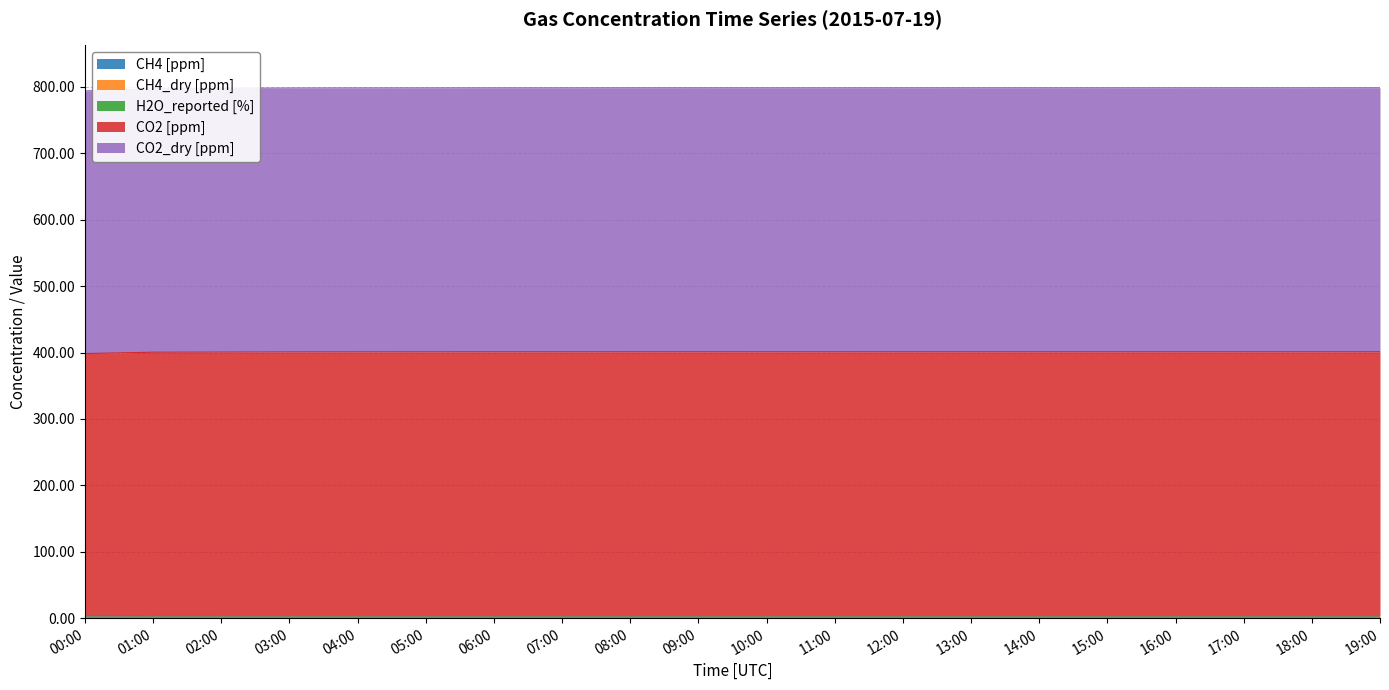

Does the chart have visible grid lines?

Yes